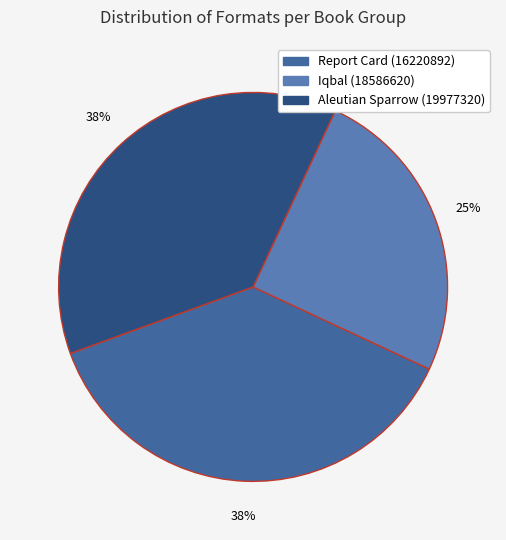

Rank the categories by value from highest to lowest.

Report Card (16220892), Aleutian Sparrow (19977320), Iqbal (18586620)